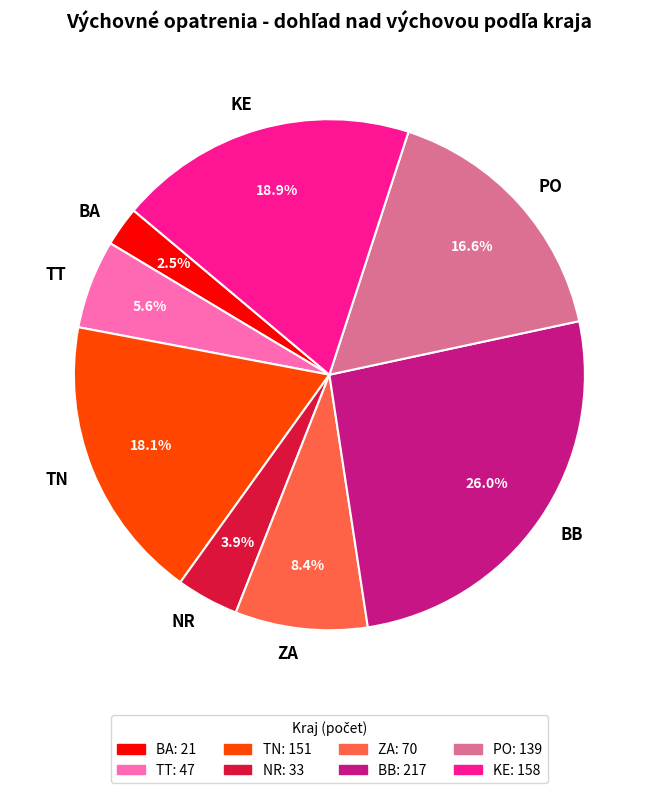

Is the sum of ZA and NR greater than half?

No